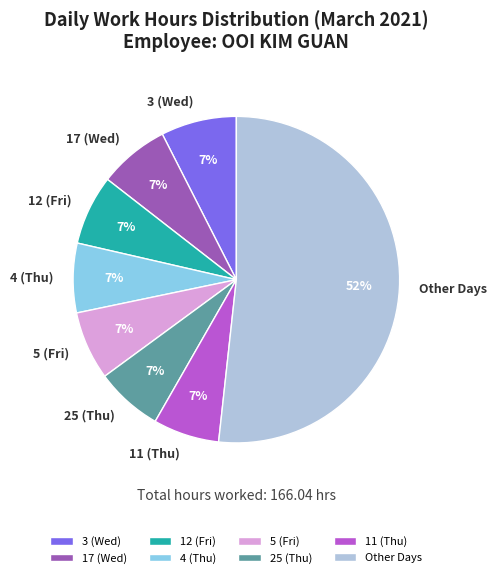

True or false: 11 (Thu) accounts for 20% of the total.

False